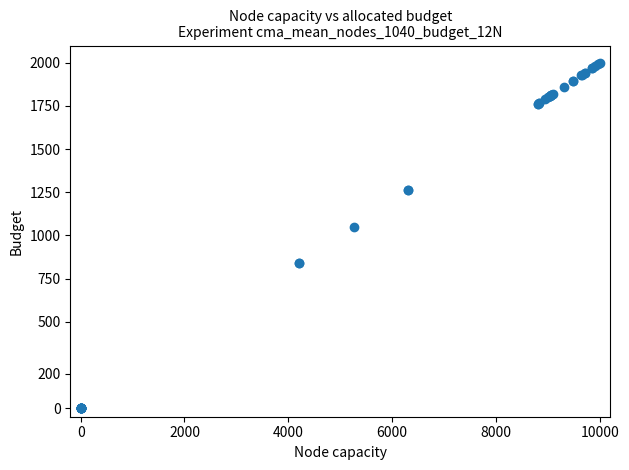

What Y value in the scatter plot is closest to 1000?

1051.7